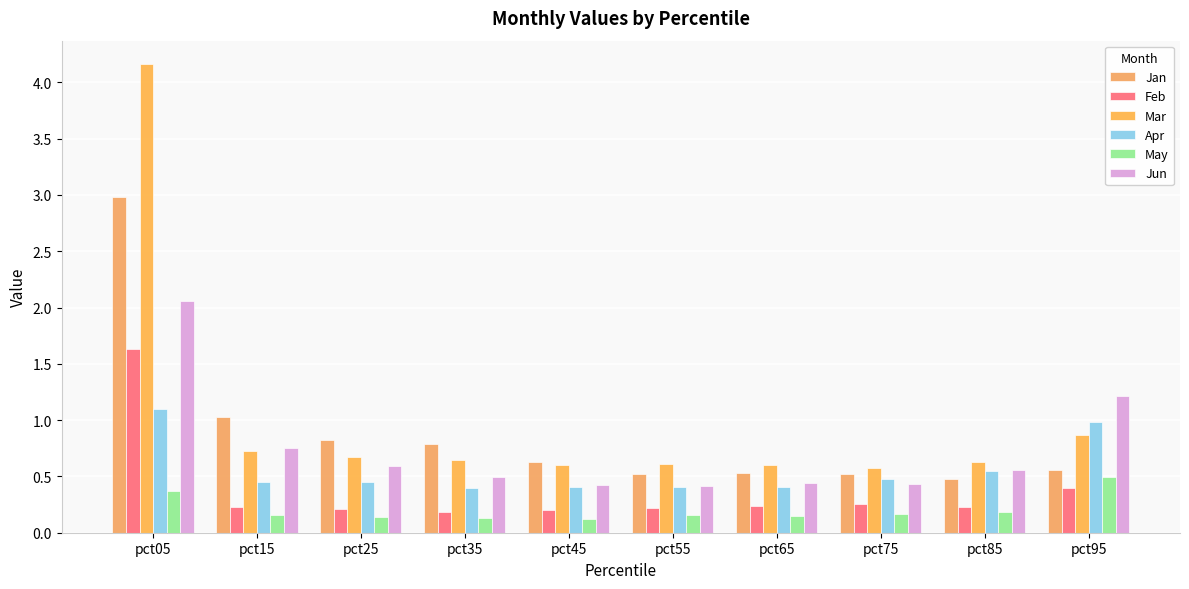

Does the chart contain any negative values?

No